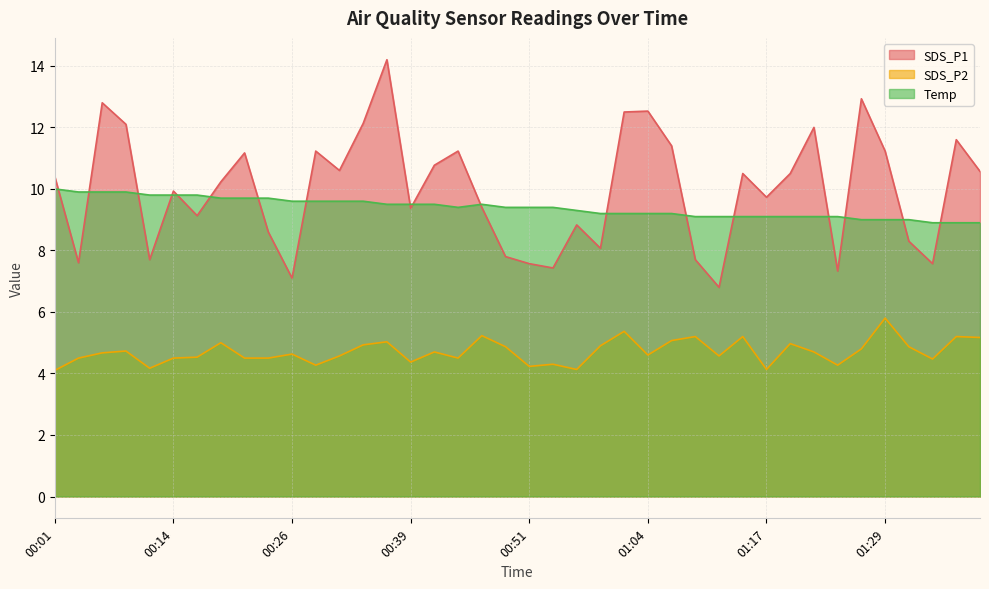

What is the total value across all series at 00:51?

21.2